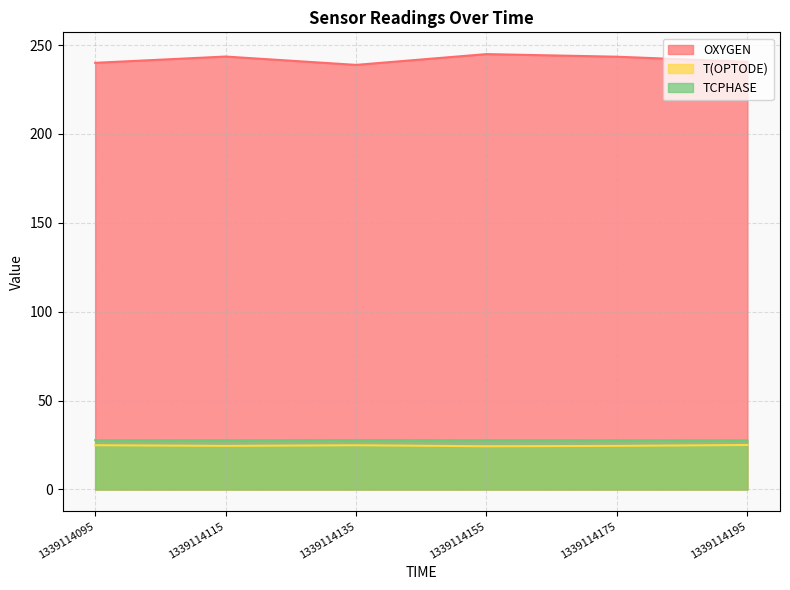

The value of TCPHASE at 1339114195 is 48.6. True or false?

False